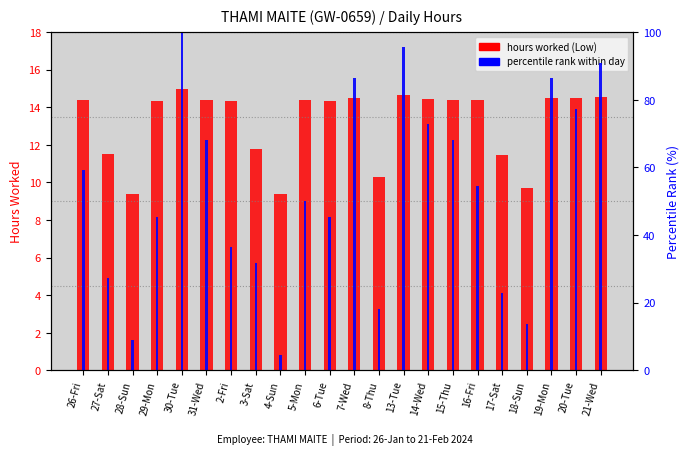

What is the minimum value for hours worked (Low)?

9.4